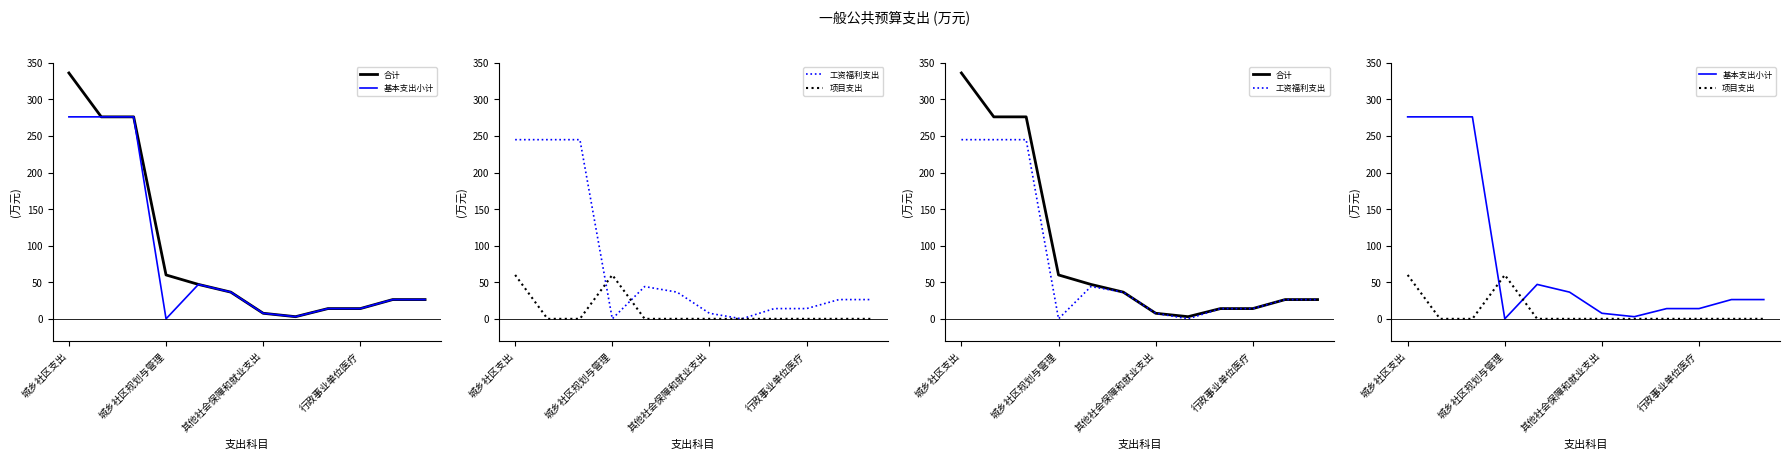

In 工资福利支出, how many points are higher than both neighbors (excluding endpoints)?

1